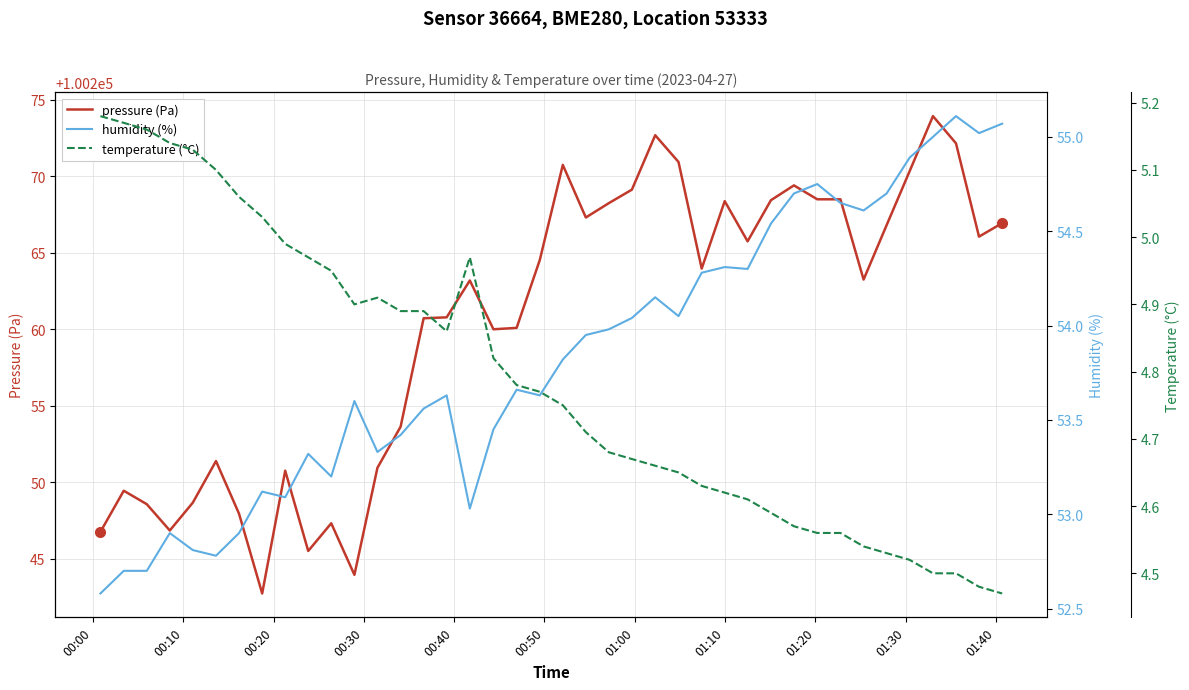

Rank the series by their maximum value, from lowest to highest.

temperature (°C), humidity (%), pressure (Pa)